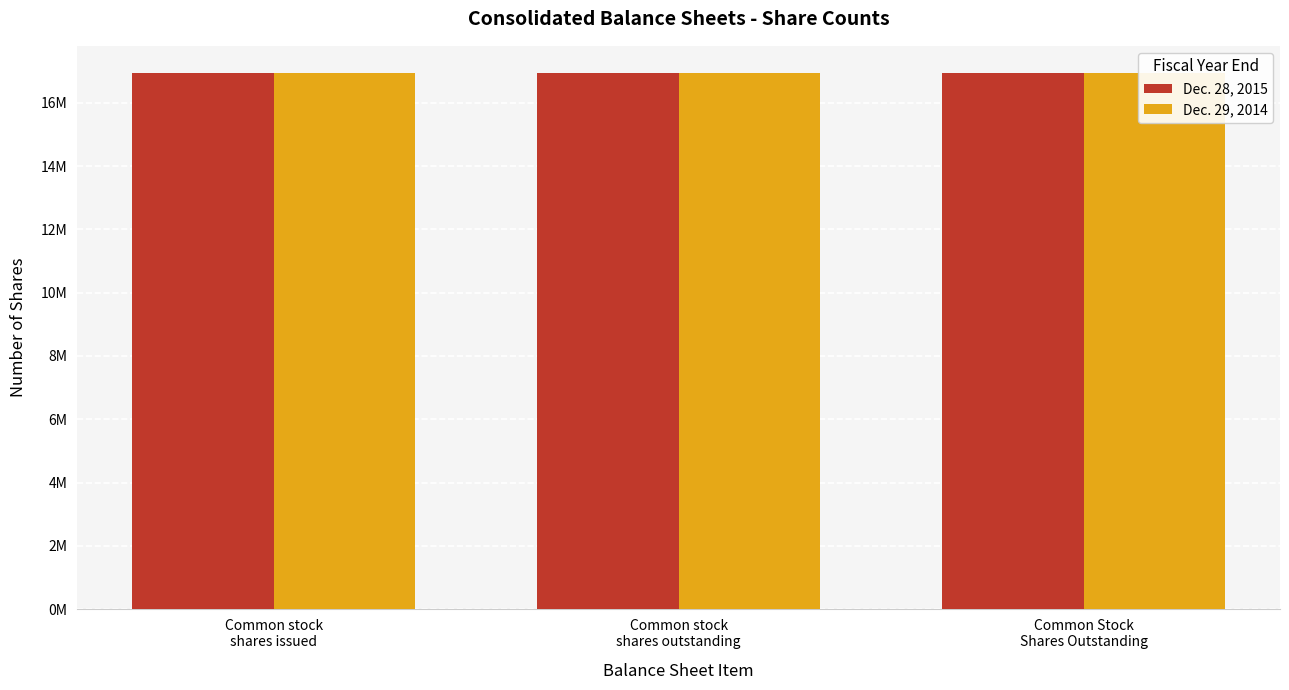

Is it true that Dec. 29, 2014 equals 4773869 at Common stock
shares issued?

False